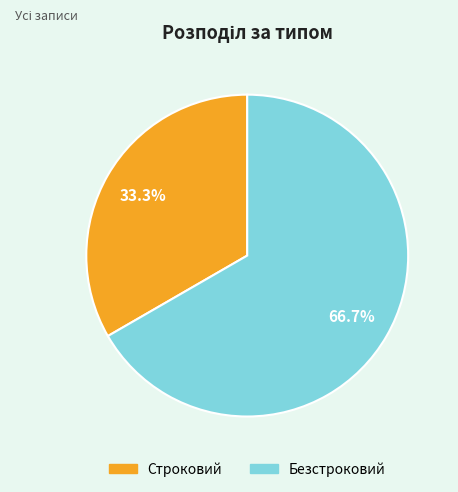

Approximately how many times larger is the value at Строковий compared to Безстроковий?

0.5